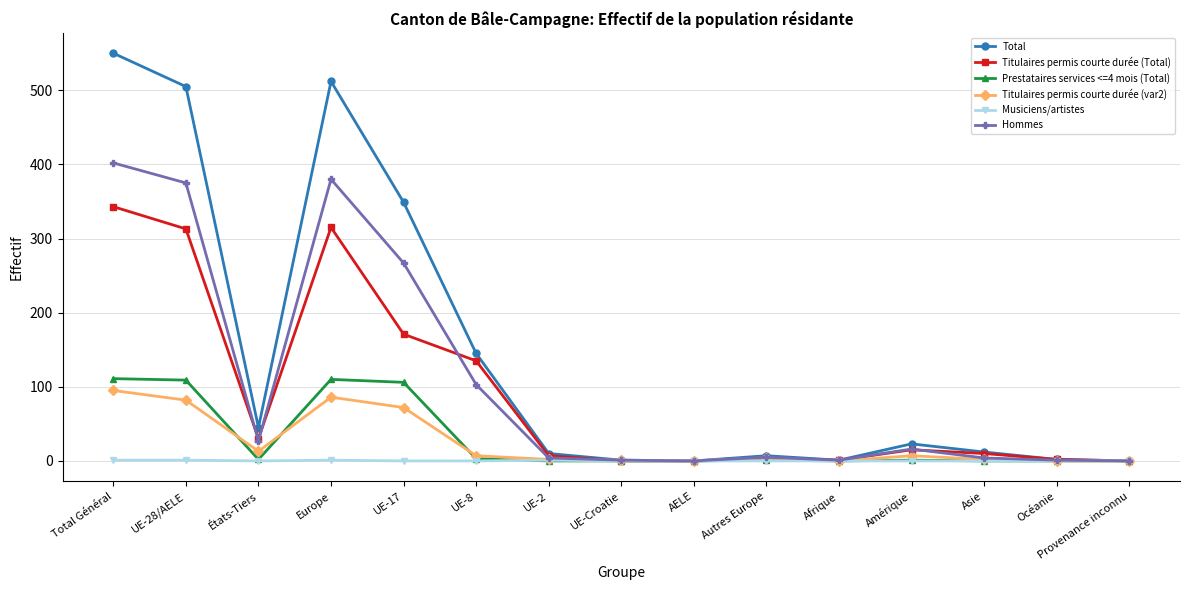

How many lines are shown in the chart?

6